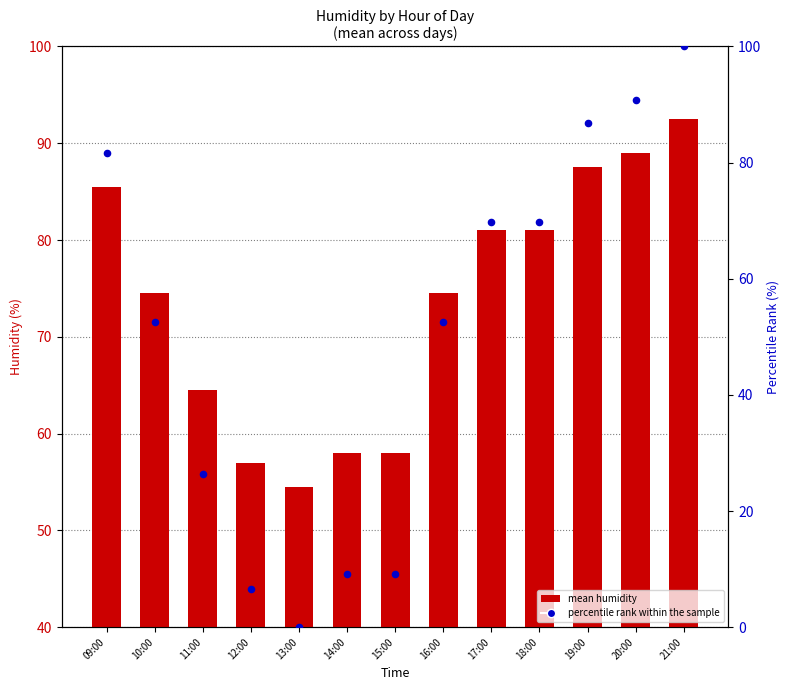

At how many categories does at least one series exceed 2?

13